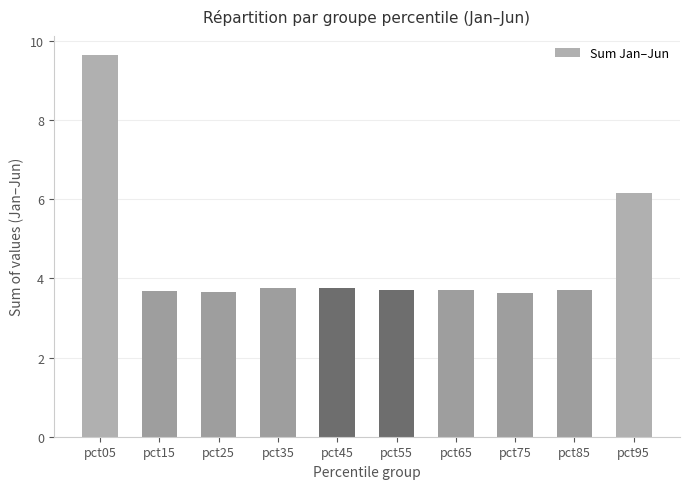

What is the maximum value shown in the chart?

9.6